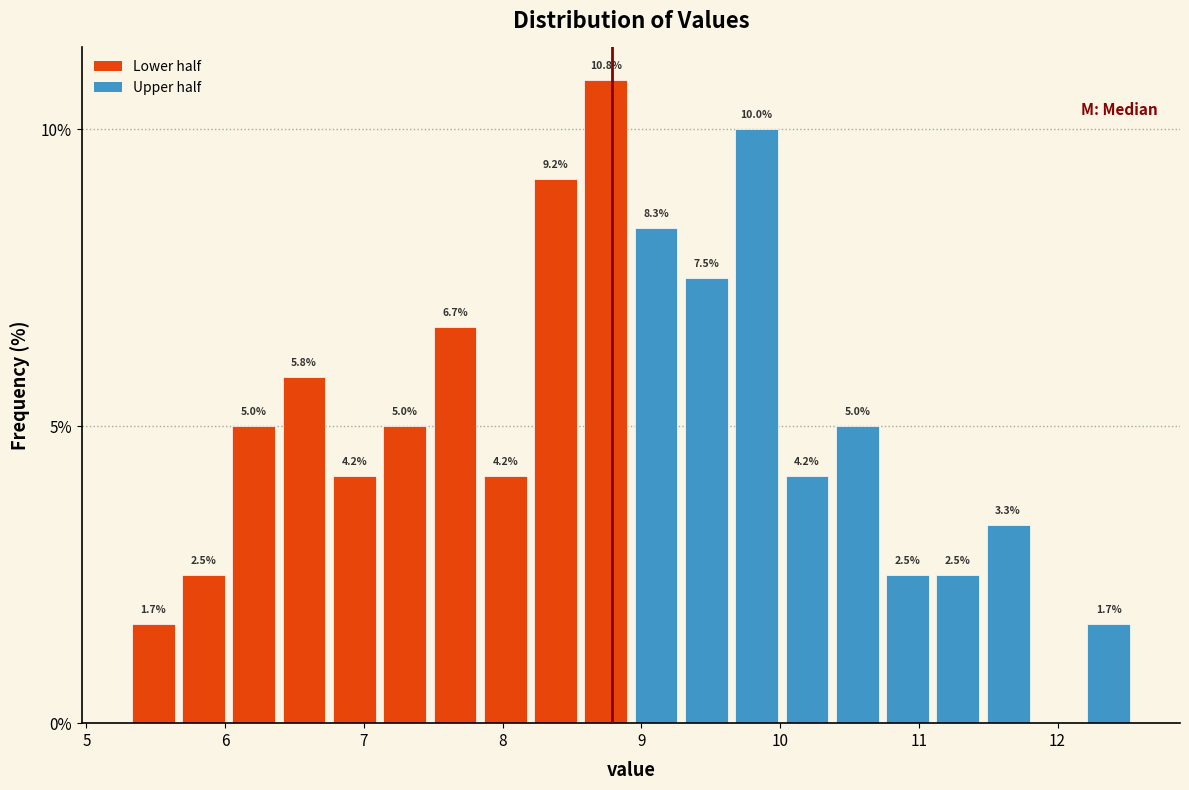

Read against the x-axis, roughly where is the centre of the tallest bar?

8.7